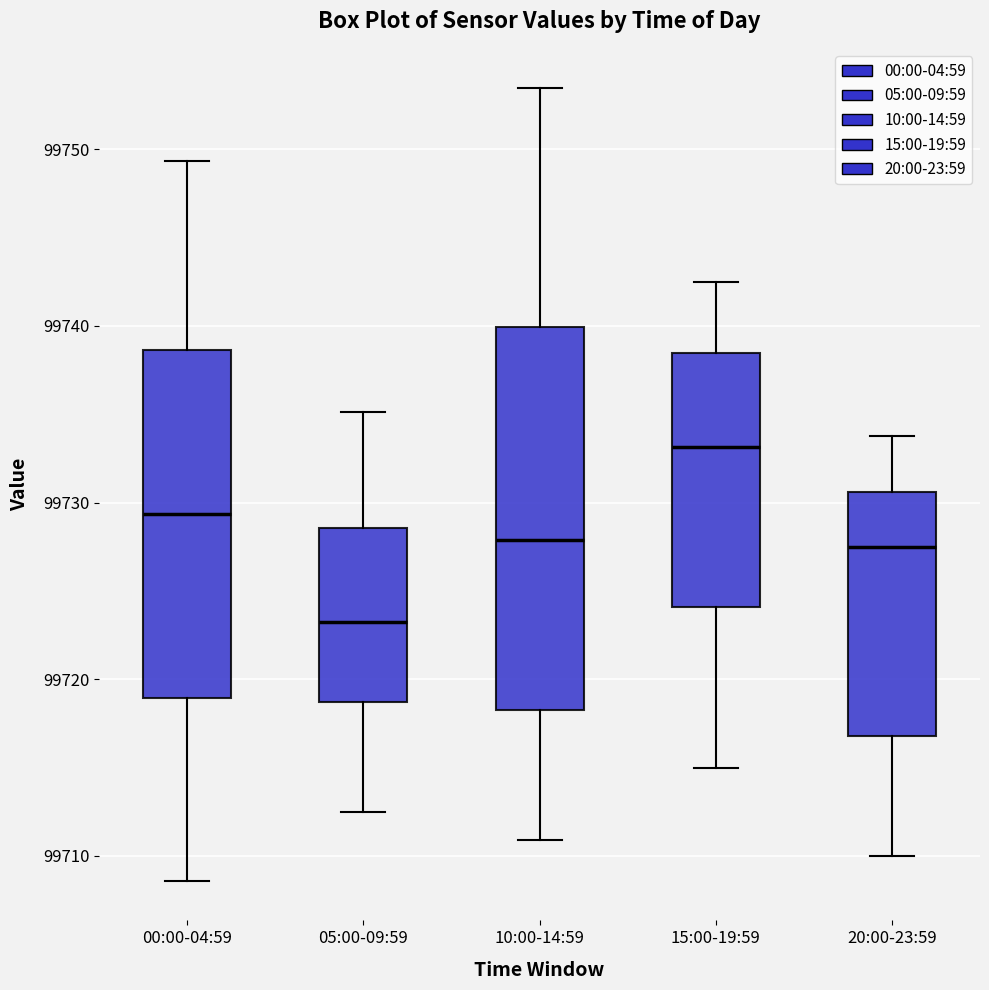

Reading left to right, transcribe this box plot: for each box, give where its median line is, the range the box spans, and where its two whiskers end, as read against the y-axis. The values are not printed on the chart, so give them approximately, as read against the axis.

00:00-04:59: median 99729, box 99719 to 99739, whiskers 99709 to 99749
05:00-09:59: median 99723, box 99719 to 99729, whiskers 99713 to 99735
10:00-14:59: median 99728, box 99718 to 99740, whiskers 99711 to 99753
15:00-19:59: median 99733, box 99724 to 99738, whiskers 99715 to 99743
20:00-23:59: median 99728, box 99717 to 99731, whiskers 99710 to 99734